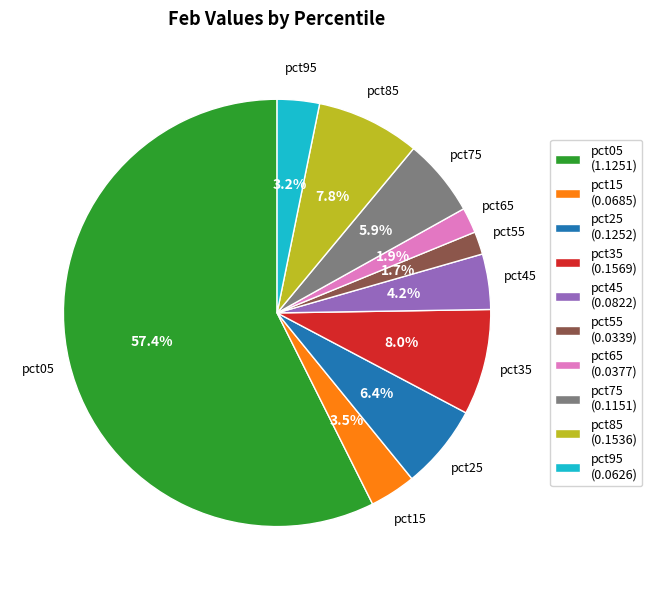

Between pct35 and pct05, which is larger?

pct05